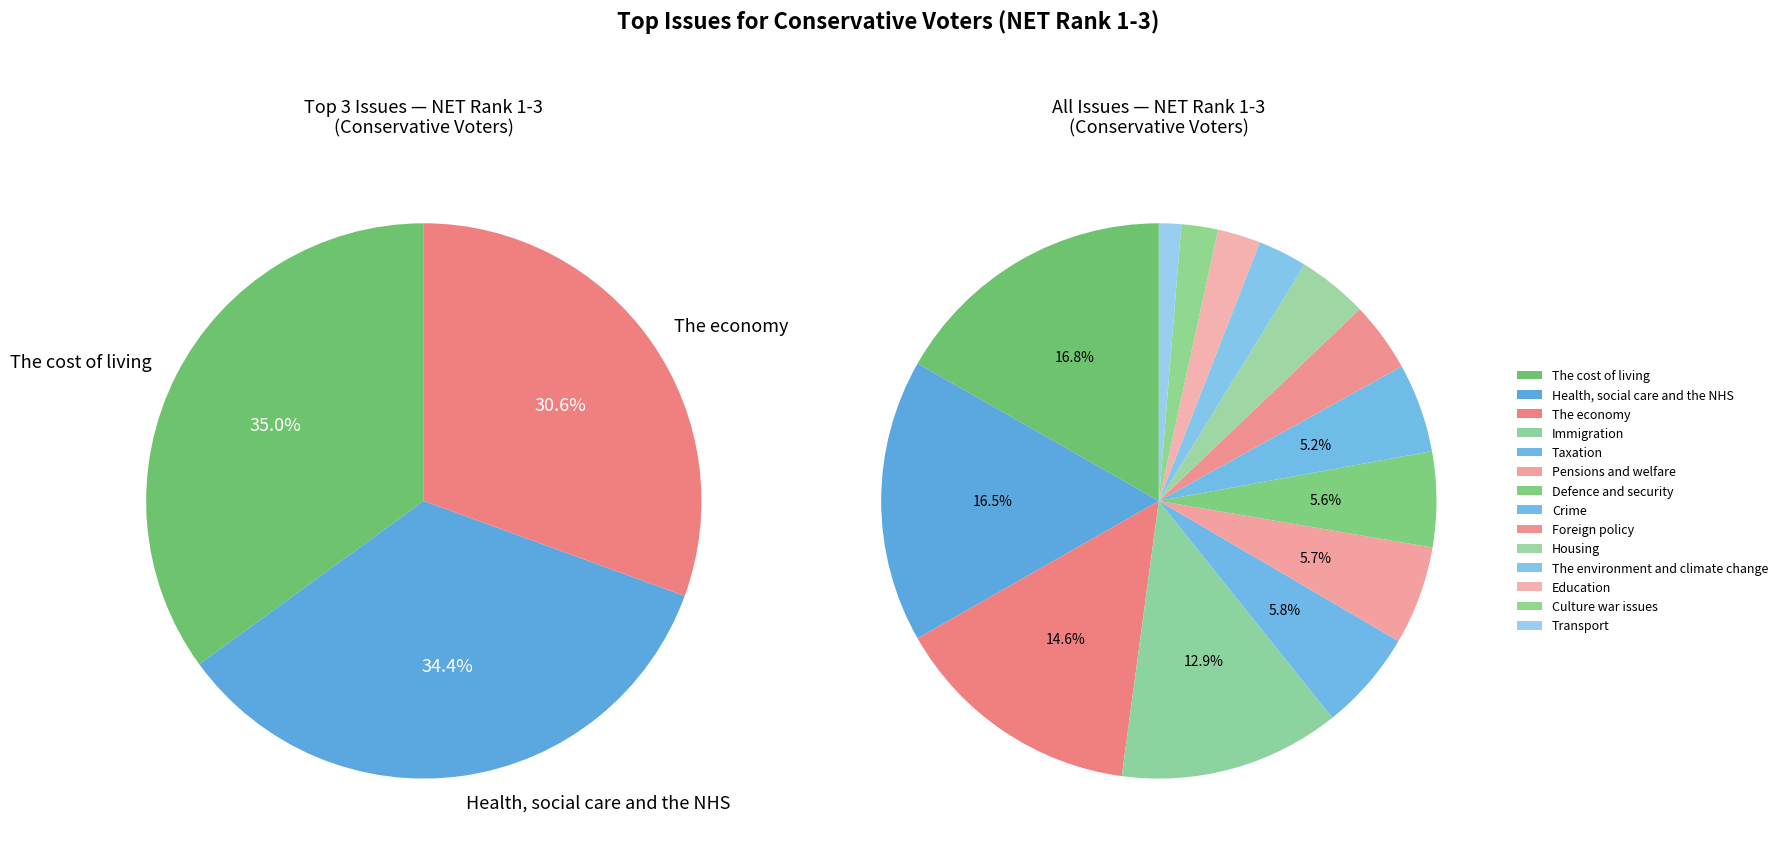

Is Crime the majority of the pie?

No